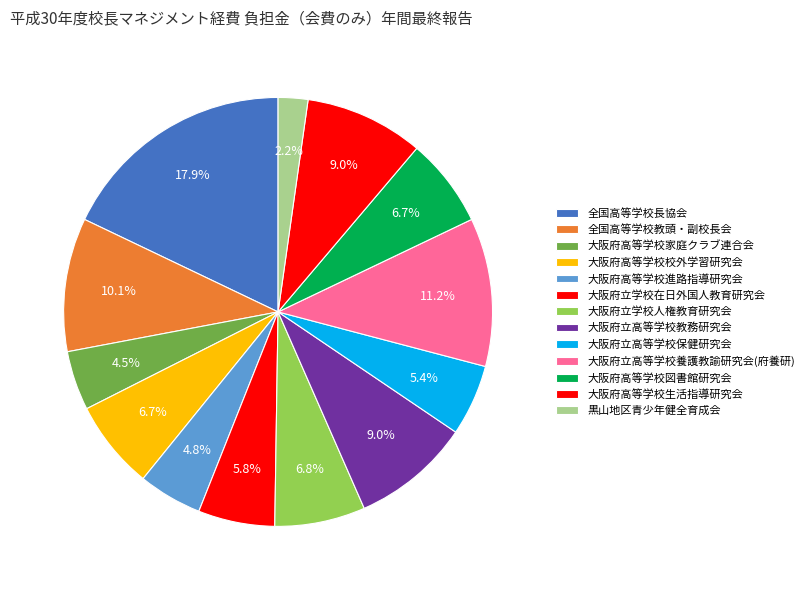

To the nearest percent, what portion does 大阪府立高等学校保健研究会 represent?

5%